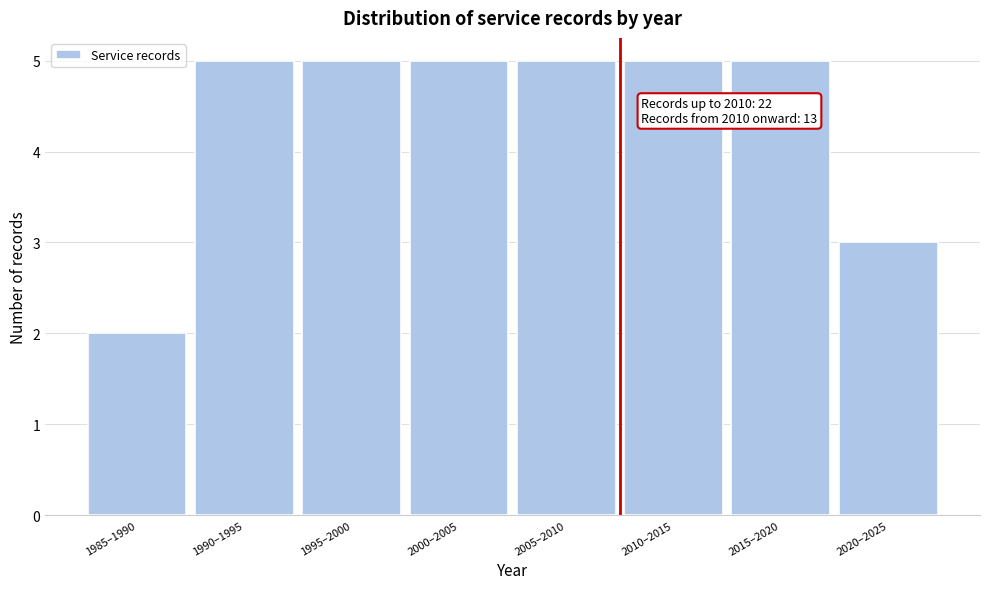

Reading left to right, what are all the values shown in this chart?

1985–1990=2	1990–1995=5	1995–2000=5	2000–2005=5	2005–2010=5	2010–2015=5	2015–2020=5	2020–2025=3